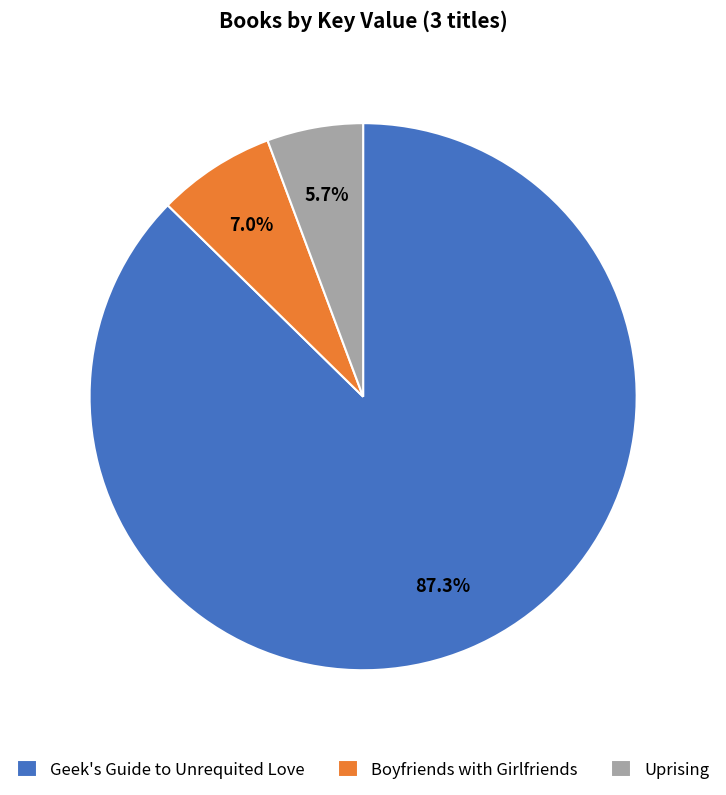

Rank the categories by value from lowest to highest.

Uprising, Boyfriends with Girlfriends, Geek's Guide to Unrequited Love